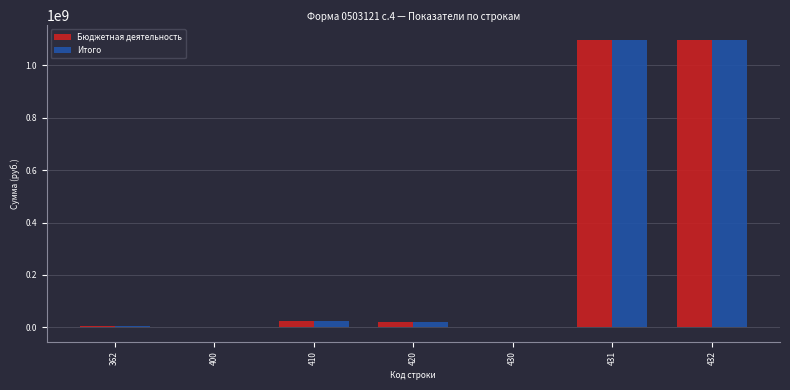

At which label does Итого first exceed 22034713?

410